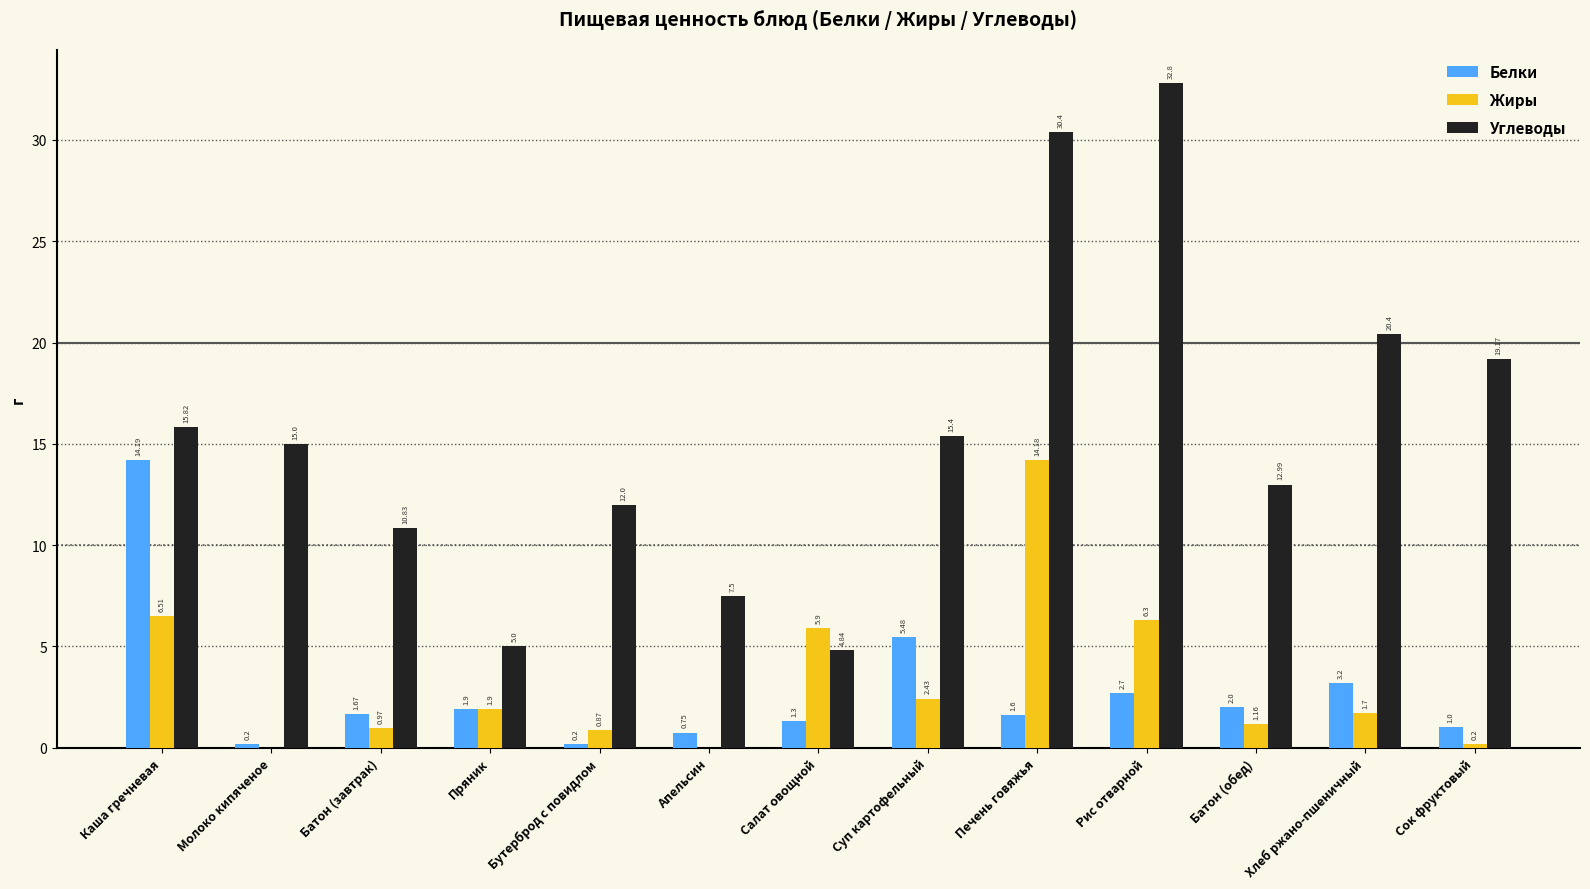

At which category is the sum across all series the highest?

Печень говяжья